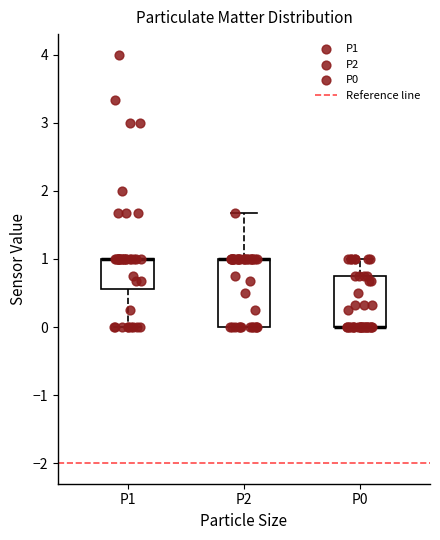

Where is the lower edge of the box for P2 on the y-axis? The values are not printed on the chart, so give them approximately, as read against the axis.

0.0